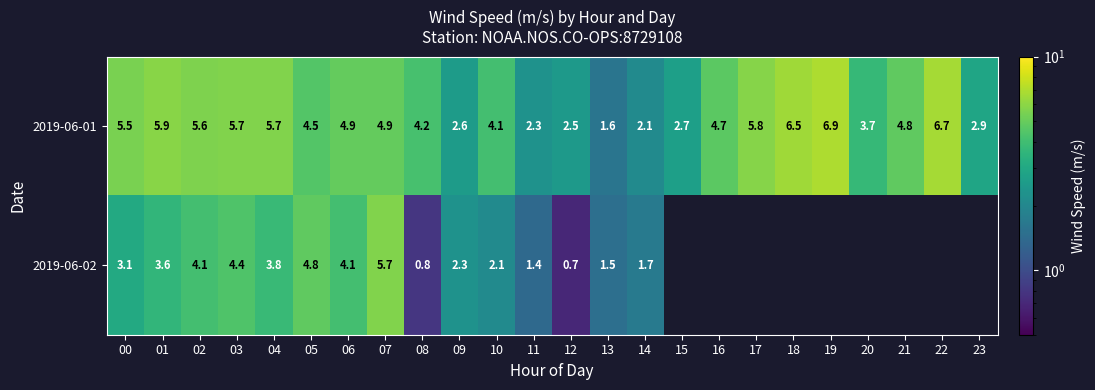

Is it true that 2019-06-02 equals 4.1 at 06?

True